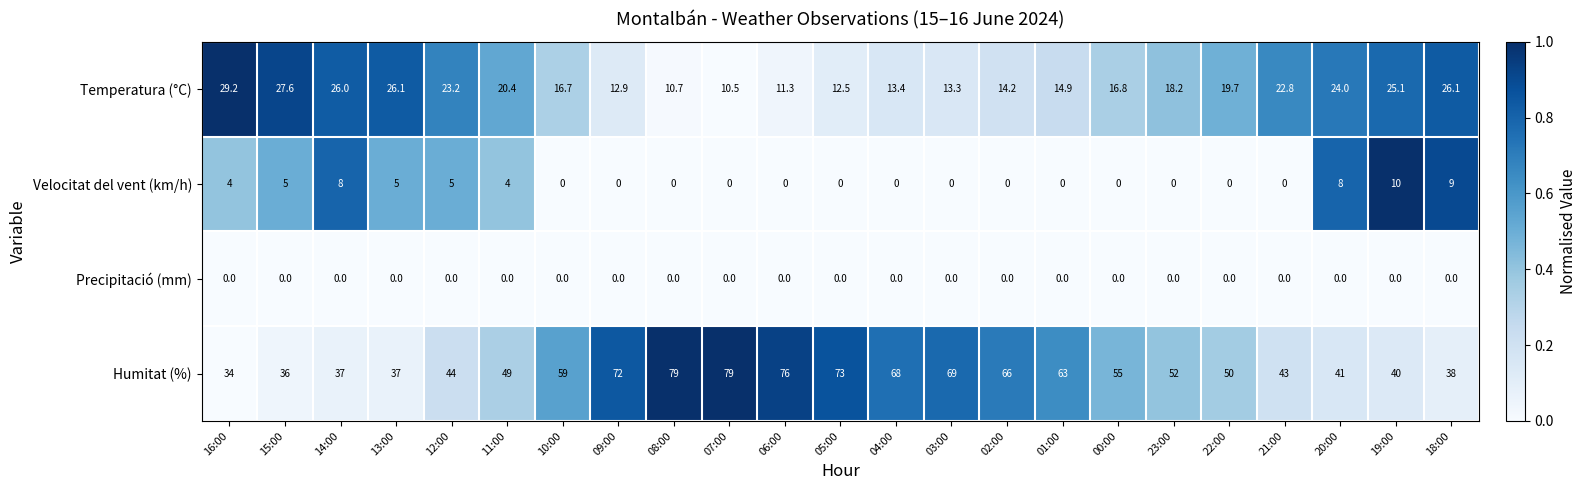

Count the Velocitat del vent (km/h) values in the range 0 to 5.

19